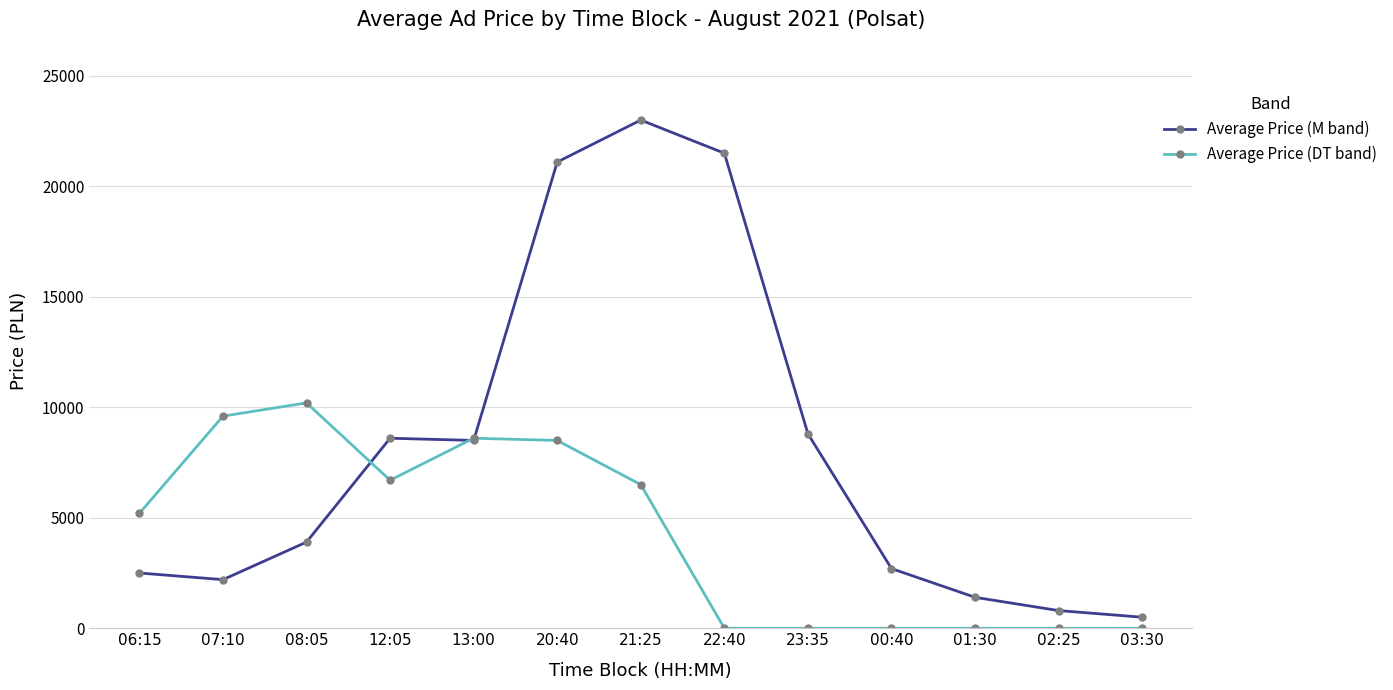

Rank the series at 23:35 from lowest to highest value.

Average Price (DT band), Average Price (M band)